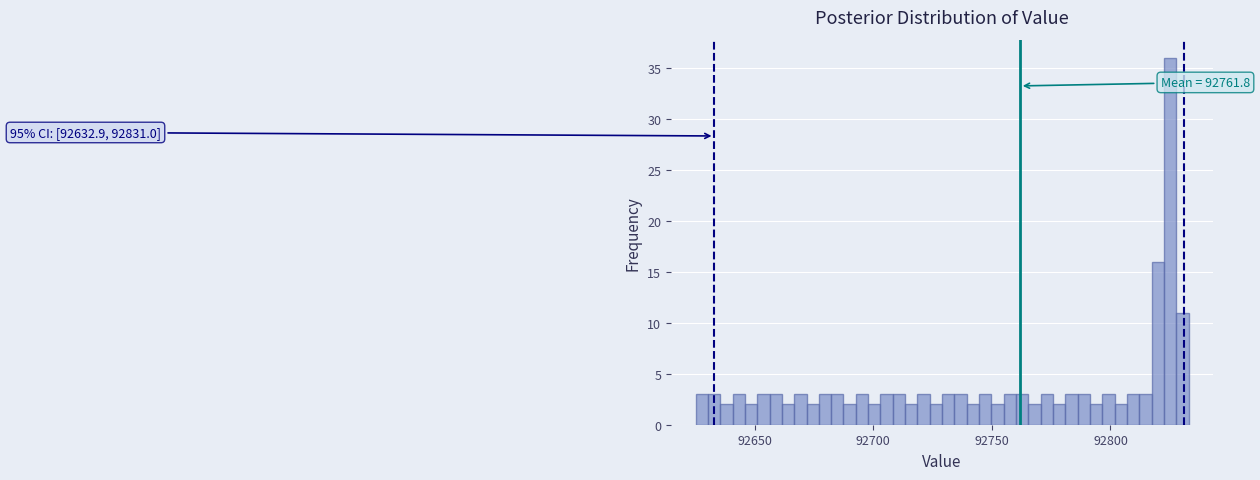

Read against the x-axis, roughly where is the centre of the tallest bar?

92825